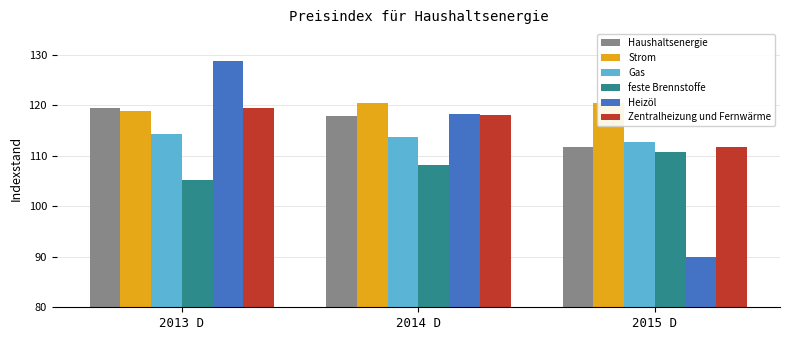

What is the sum of the Heizöl values at 2013 D and 2014 D?

247.0